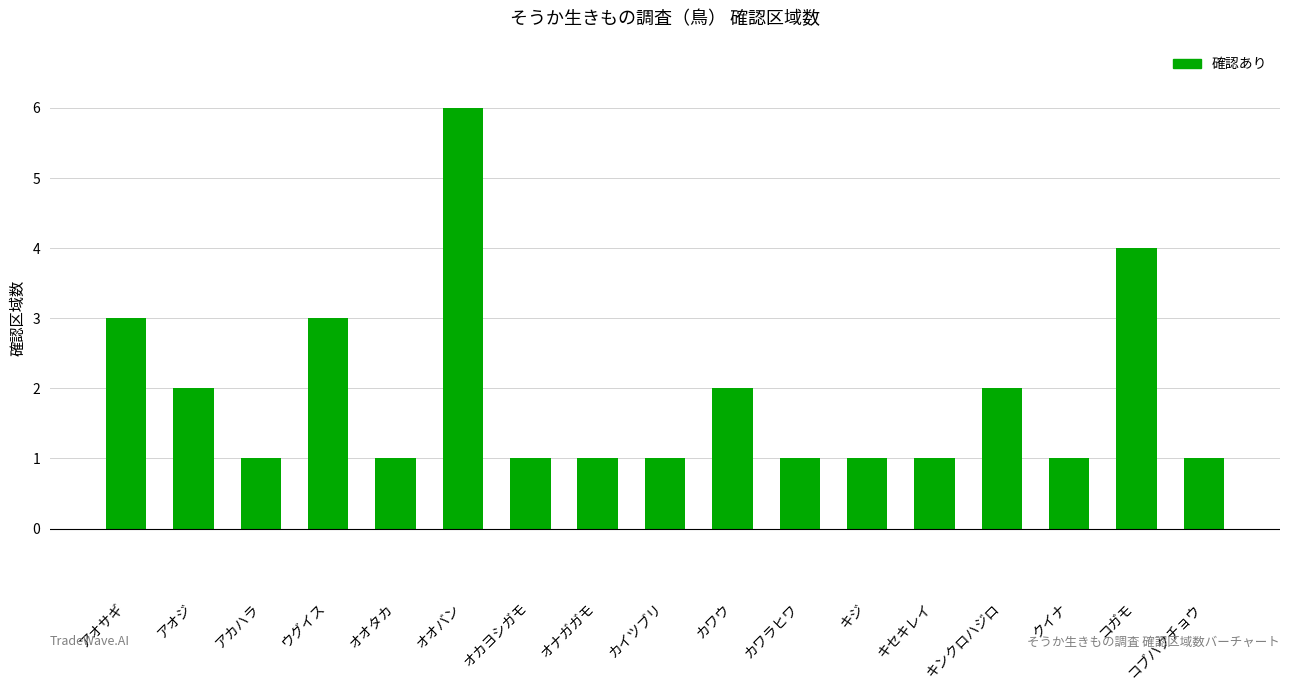

What is the minimum value shown in the chart?

1